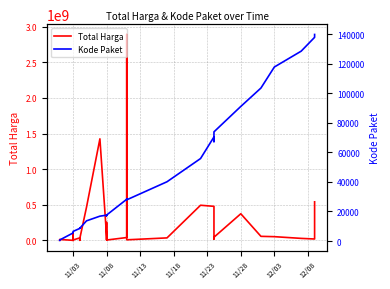

In Kode Paket, how many points are lower than both neighbors (excluding endpoints)?

5